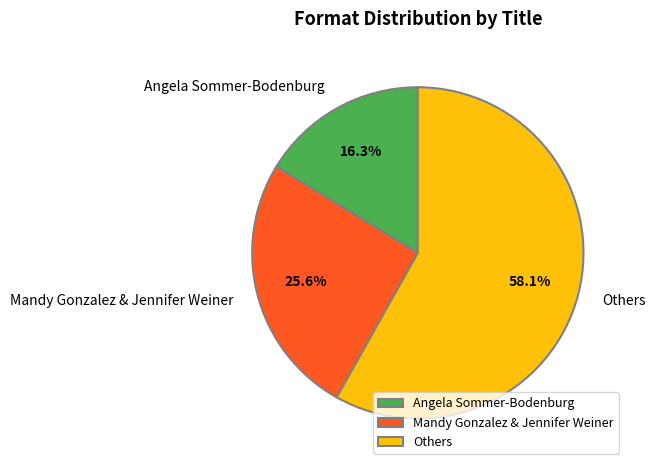

Does any single category account for the majority?

Yes